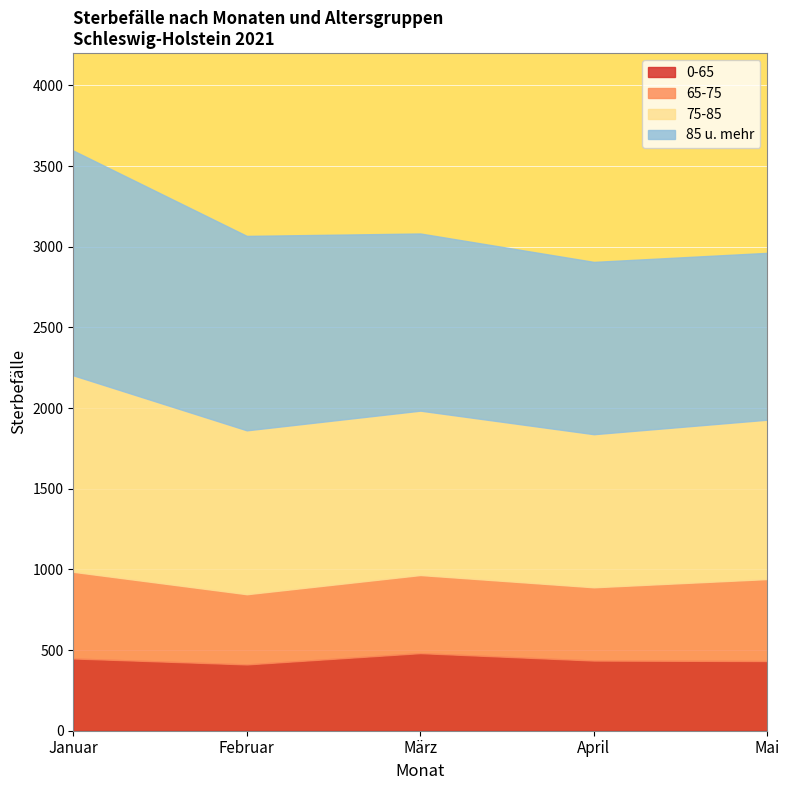

What is the label of the 5th point from the right?

Januar